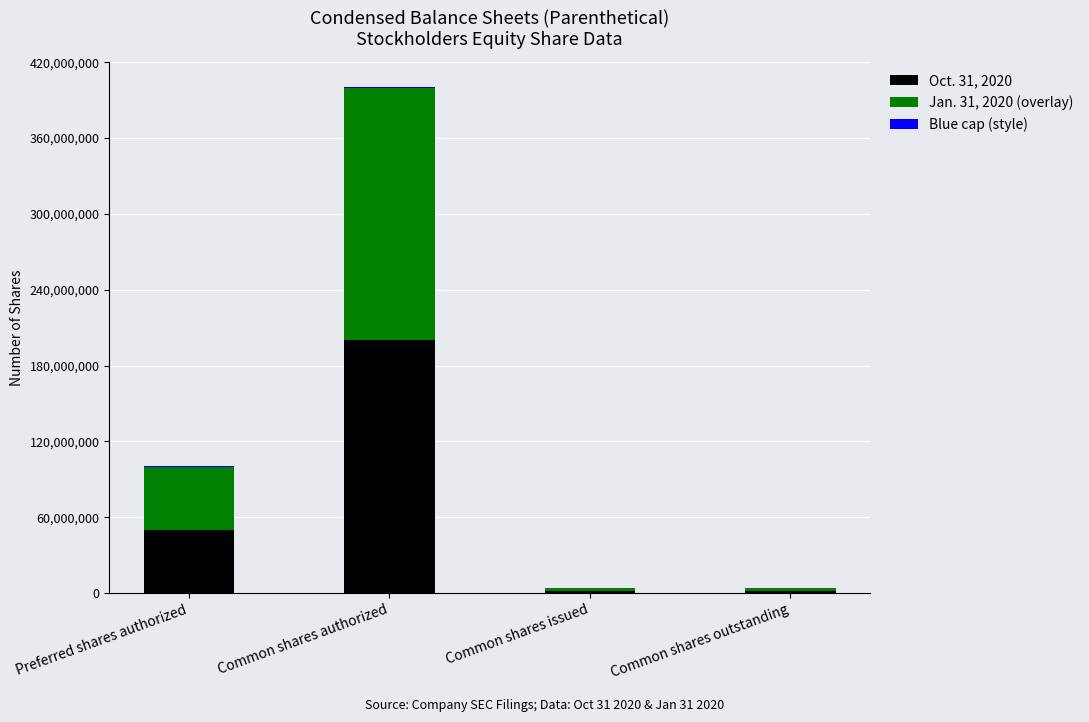

At which label does Oct. 31, 2020 reach its peak?

Common shares authorized